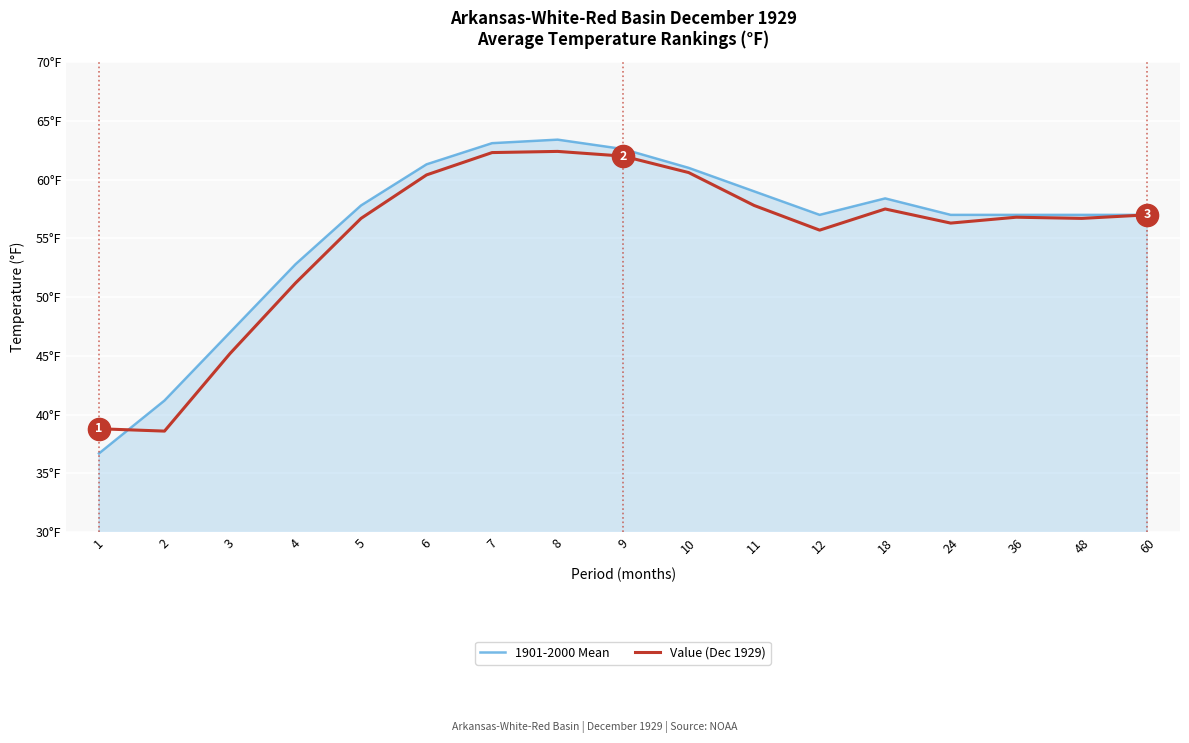

Does the chart have visible grid lines?

Yes